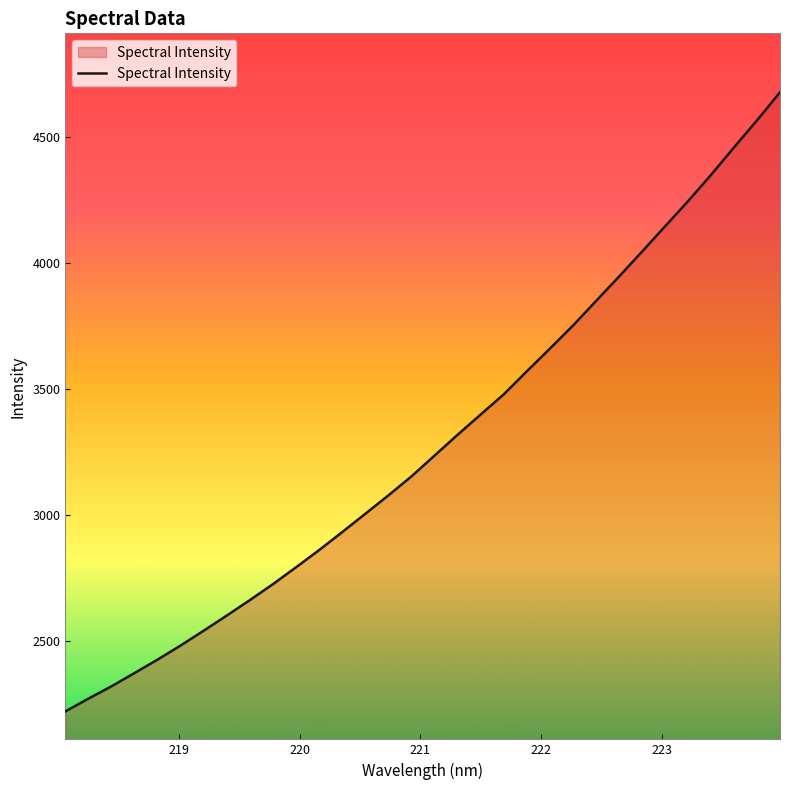

How many values are below 3234?

16